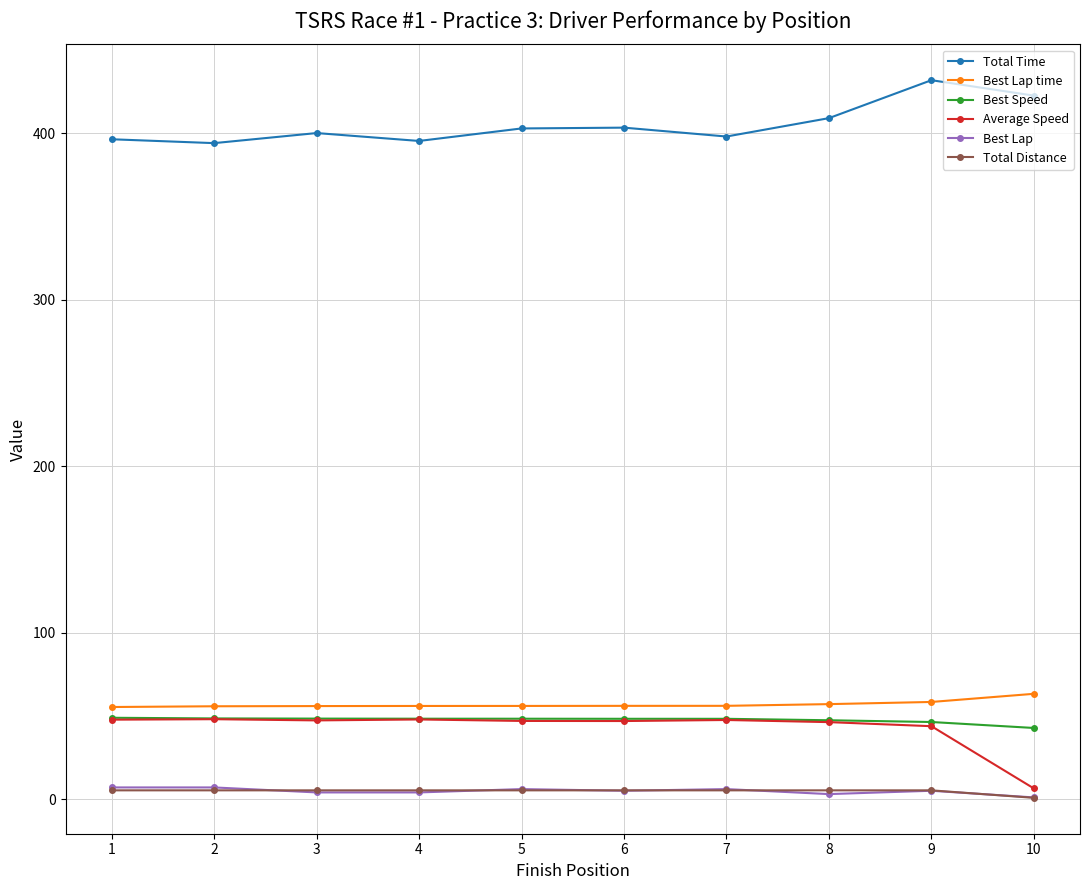

What is the lowest value of the Best Speed series?

42.7